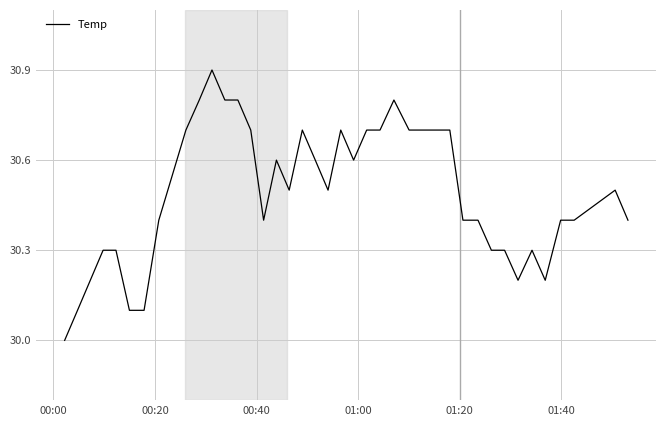

What is the minimum value shown in the chart?

30.0